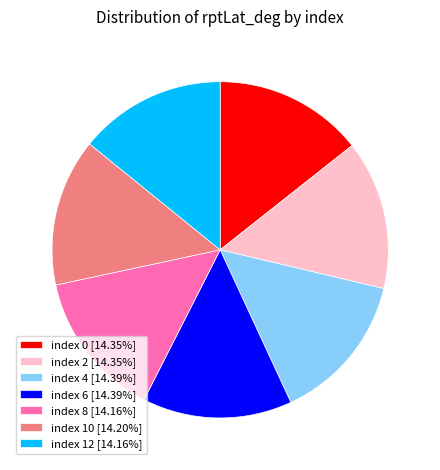

Count the number of slices in the pie.

7